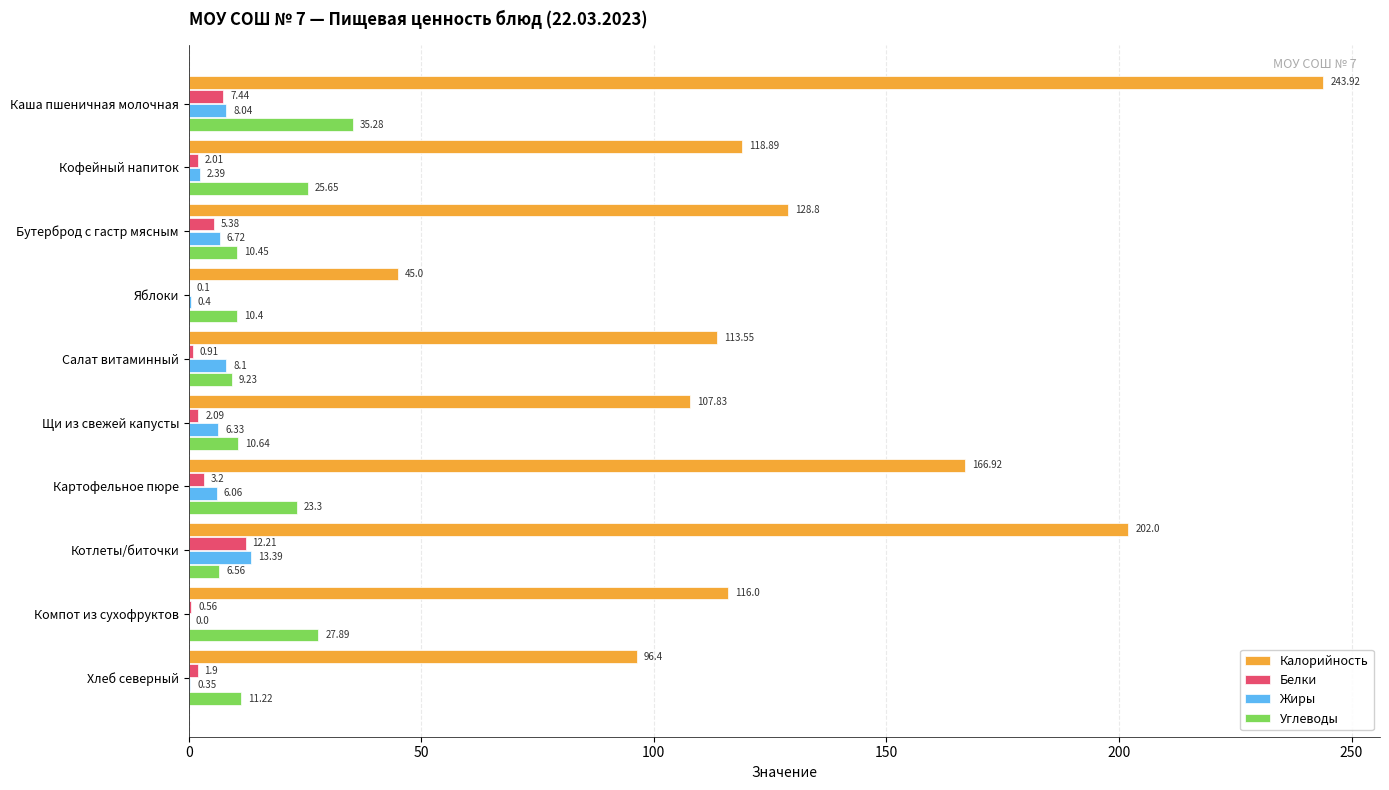

What is the sum of all Углеводы values?

170.6